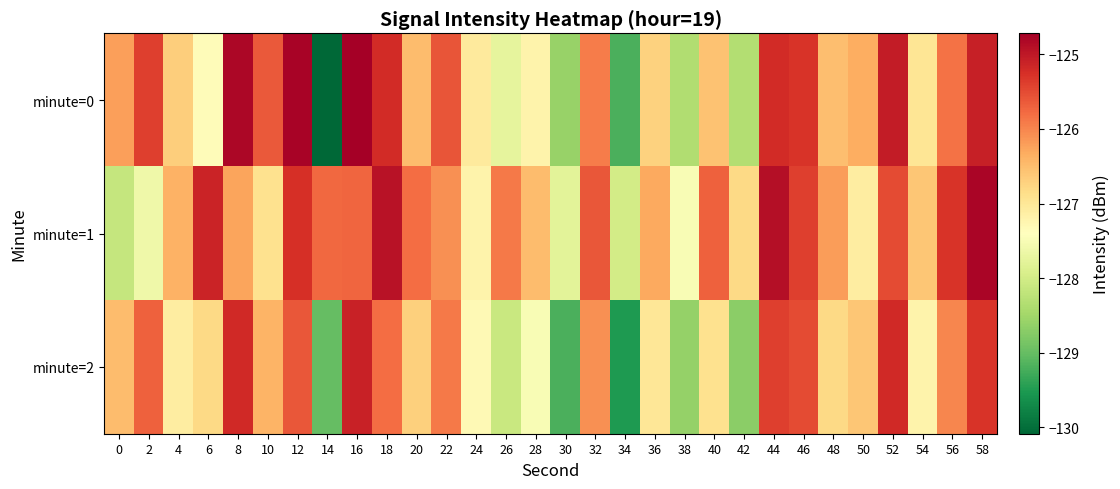

What is the total value across all series at 8?

-376.3